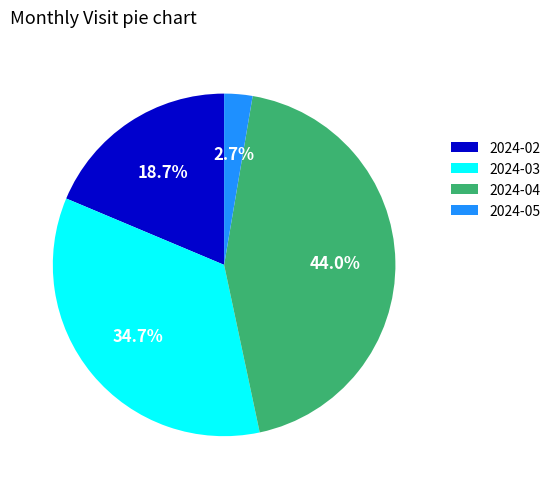

Does 2024-02 account for over 50% of the chart?

No